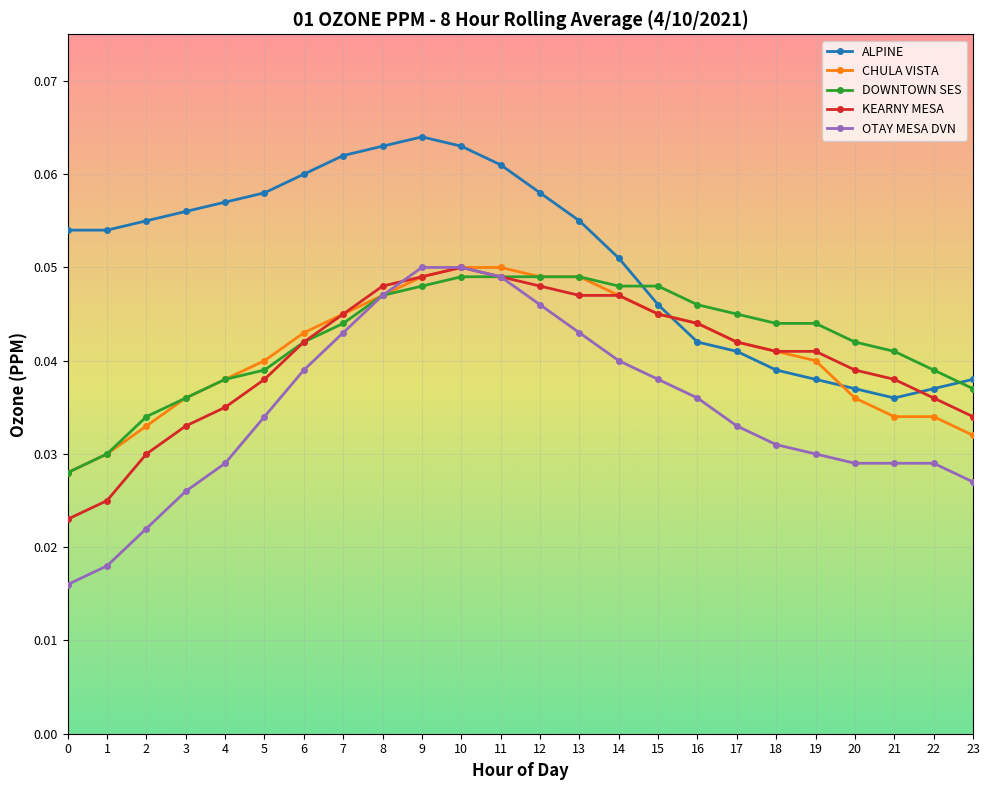

Which series changed the most between 0 and 5?

OTAY MESA DVN